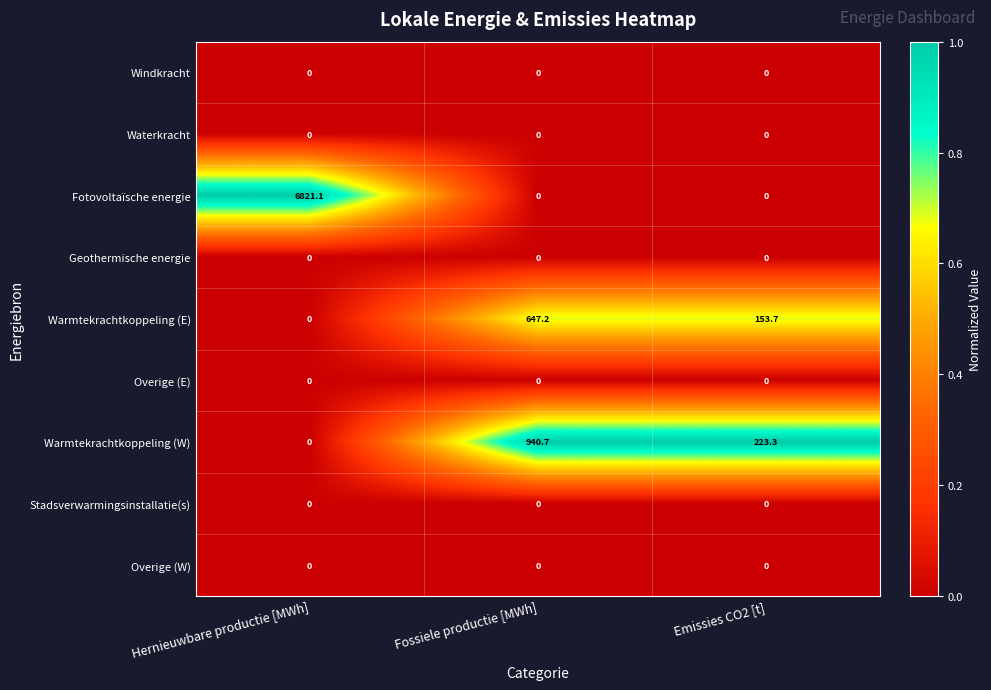

At which category is the sum across all series the highest?

Hernieuwbare productie [MWh]